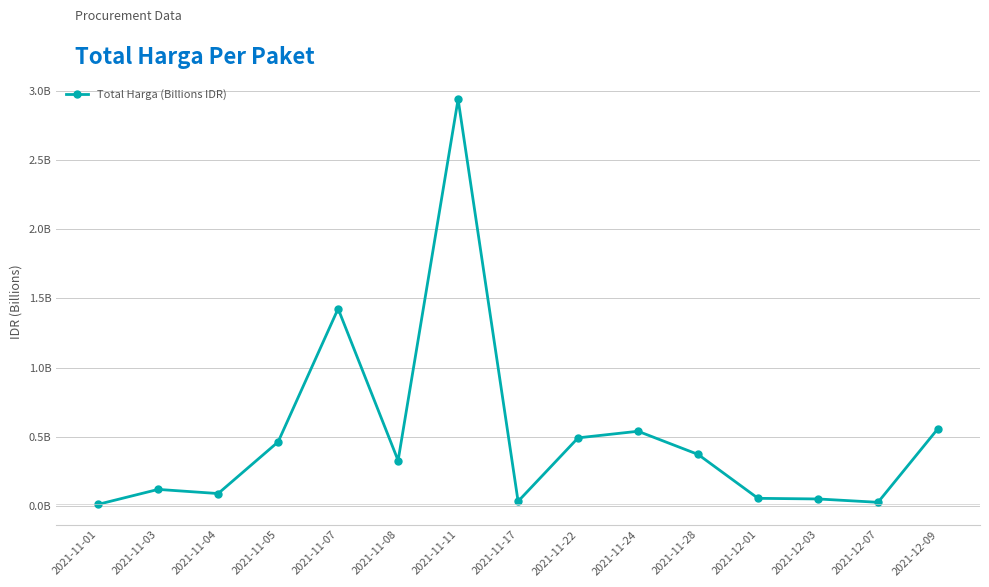

What is the change in value from 2021-11-11 to 2021-11-17?

-2.9